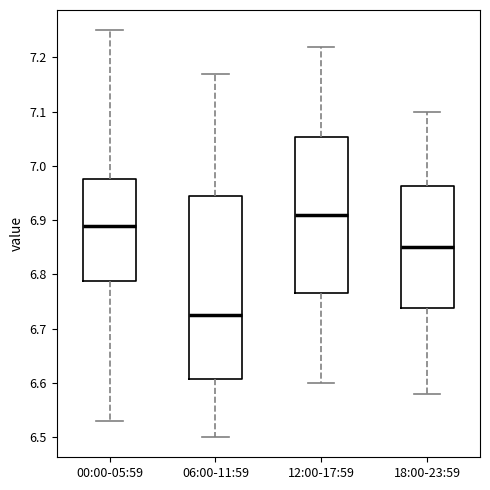

Reading left to right, transcribe this box plot: for each box, give where its median line is, the range the box spans, and where its two whiskers end, as read against the y-axis. The values are not printed on the chart, so give them approximately, as read against the axis.

00:00-05:59: median 6.89, box 6.79 to 6.98, whiskers 6.53 to 7.25
06:00-11:59: median 6.73, box 6.61 to 6.95, whiskers 6.50 to 7.17
12:00-17:59: median 6.91, box 6.77 to 7.05, whiskers 6.60 to 7.22
18:00-23:59: median 6.85, box 6.74 to 6.96, whiskers 6.58 to 7.10